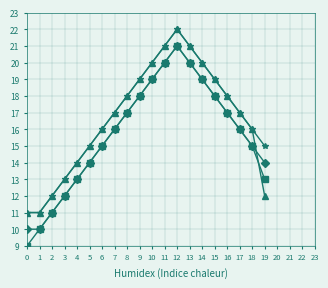

What is the maximum value shown in the chart?

22